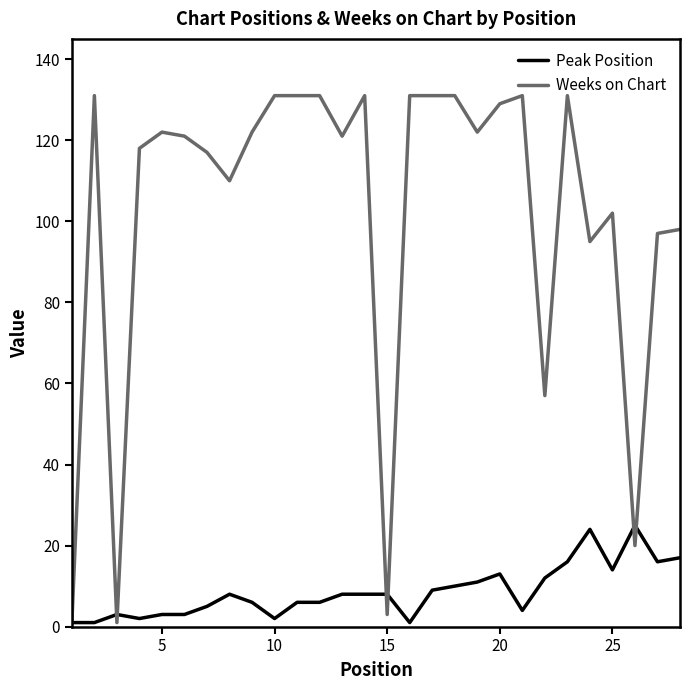

What is the sum of all Peak Position values?

242